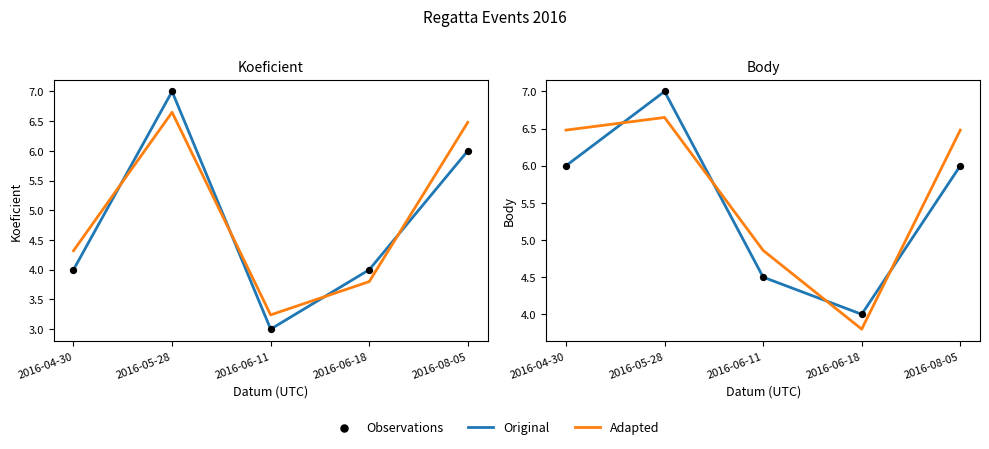

What are all the series names shown in the legend?

Original, Adapted, Observations